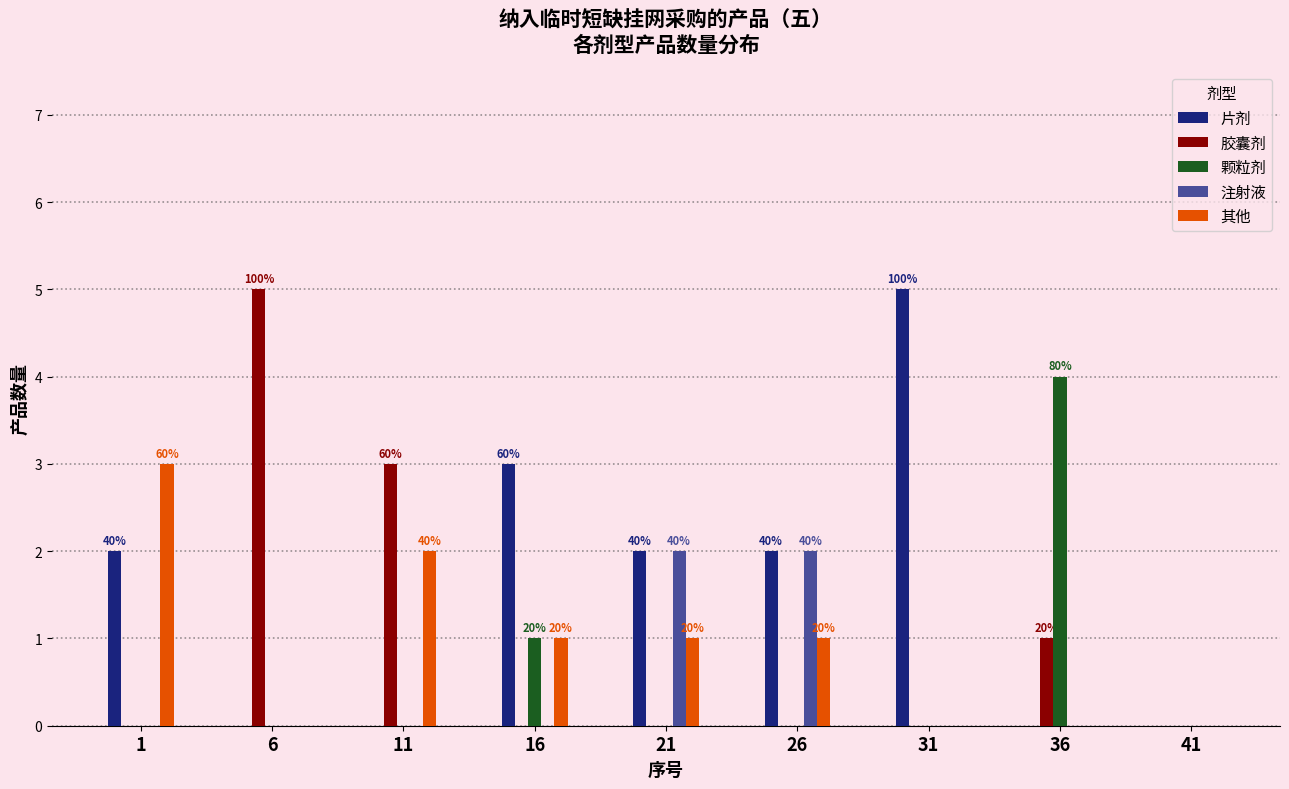

The value of 片剂 at 31 is 5. True or false?

True